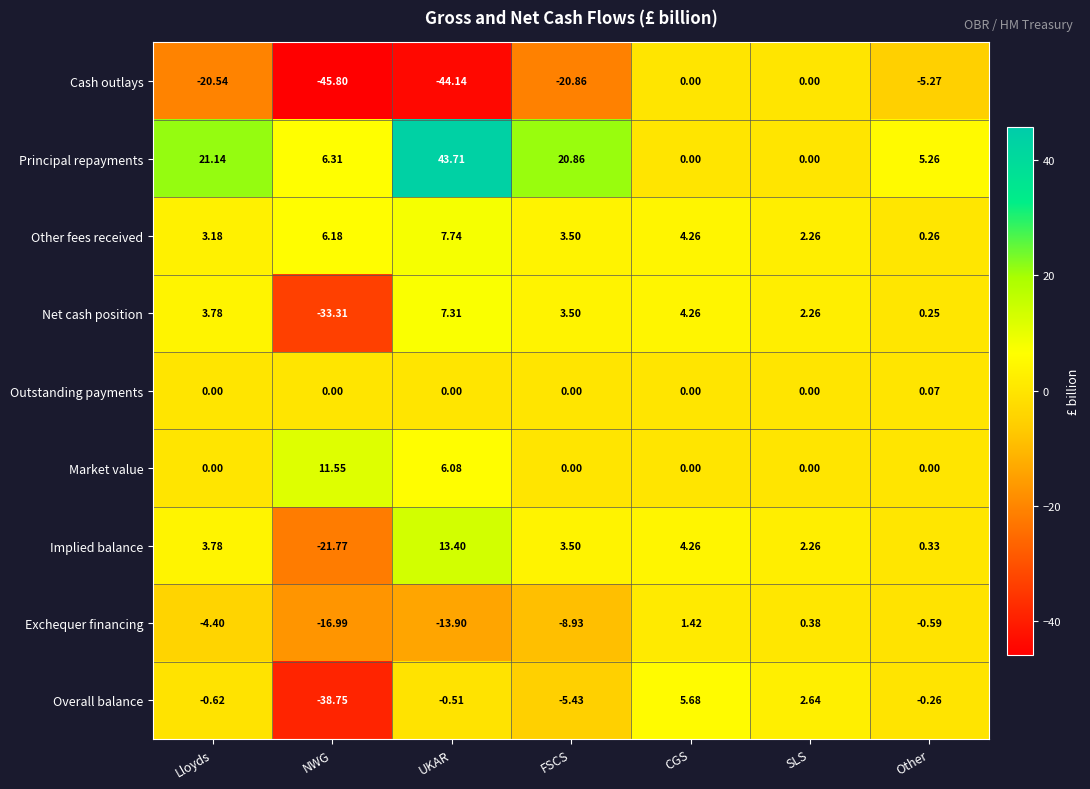

Where is Net cash position nearest to the value -13?

Other